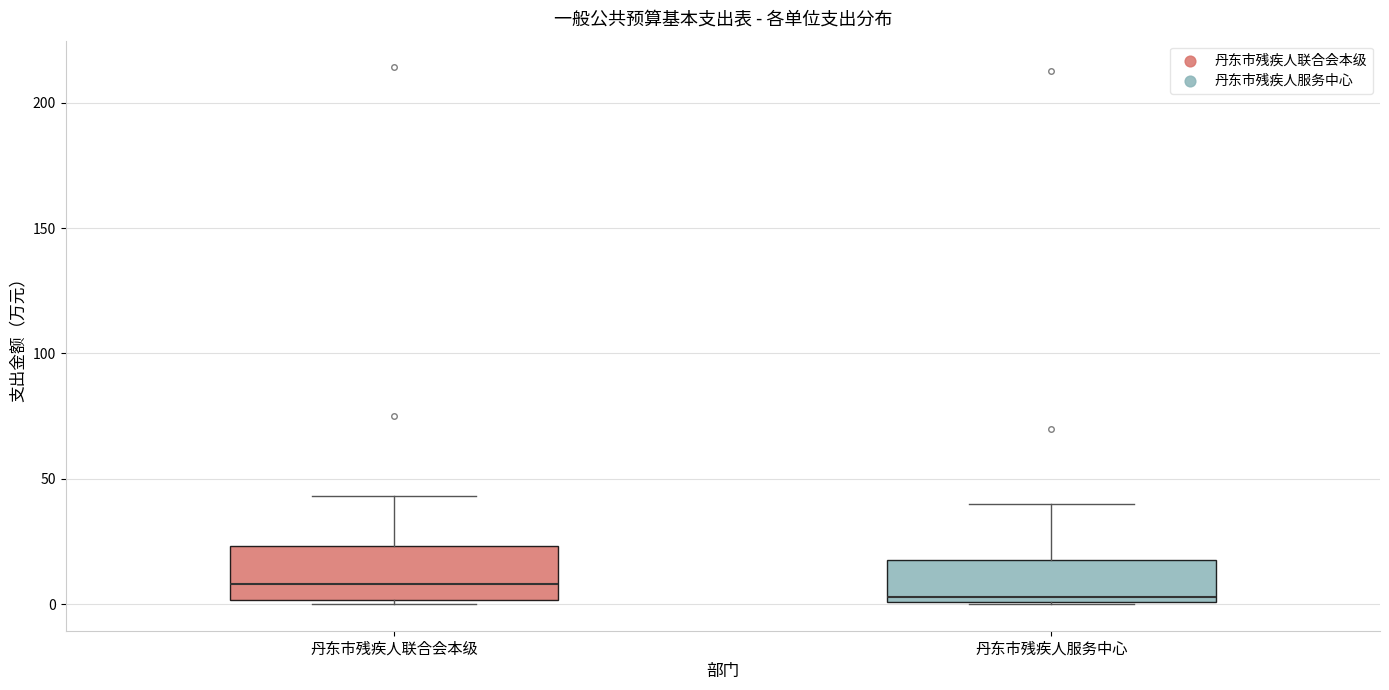

Which box has the highest median line?

丹东市残疾人联合会本级